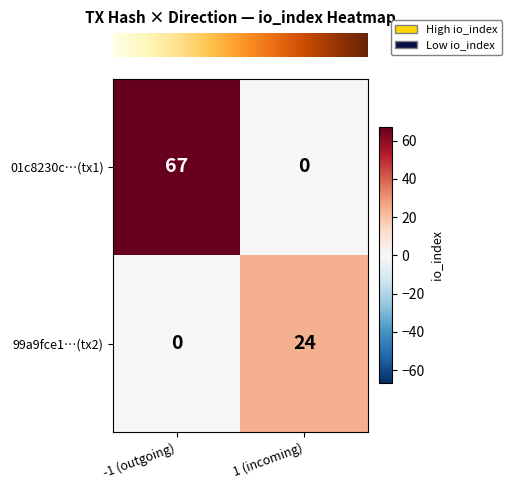

What is the total value across all series at -1 (outgoing)?

67